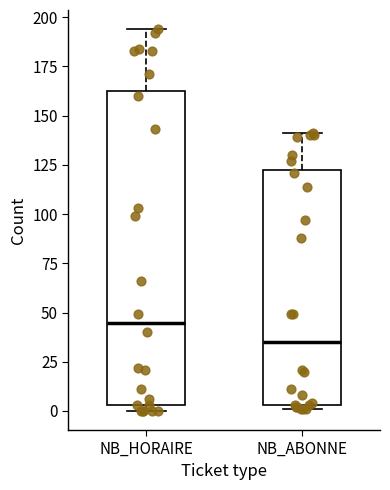

Comparing the boxes themselves (not the whiskers), which one is the tallest?

NB_HORAIRE